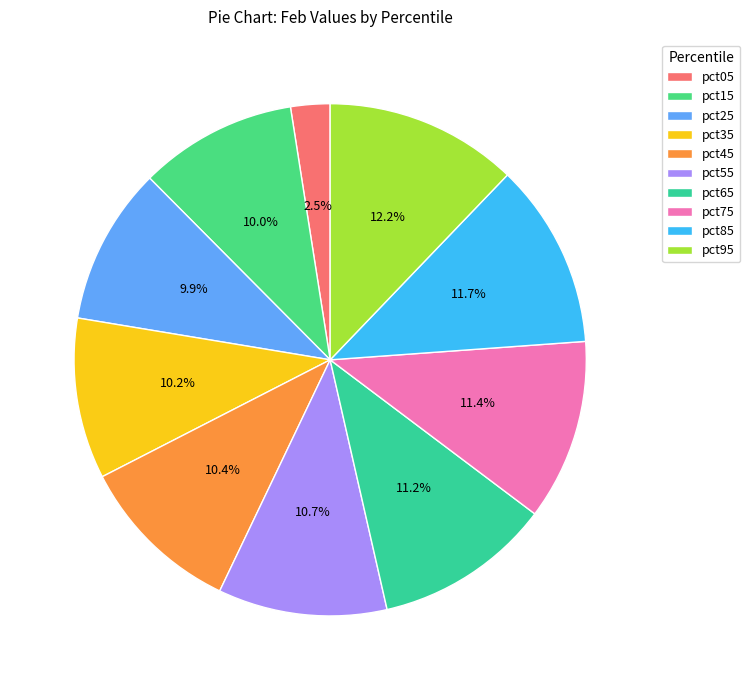

Is there a majority slice in this chart?

No